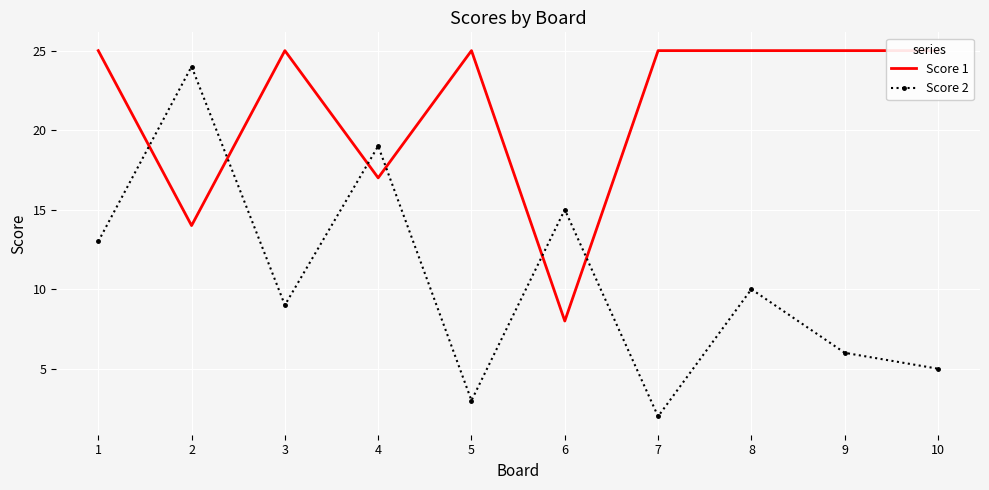

How many lines are shown in the chart?

2